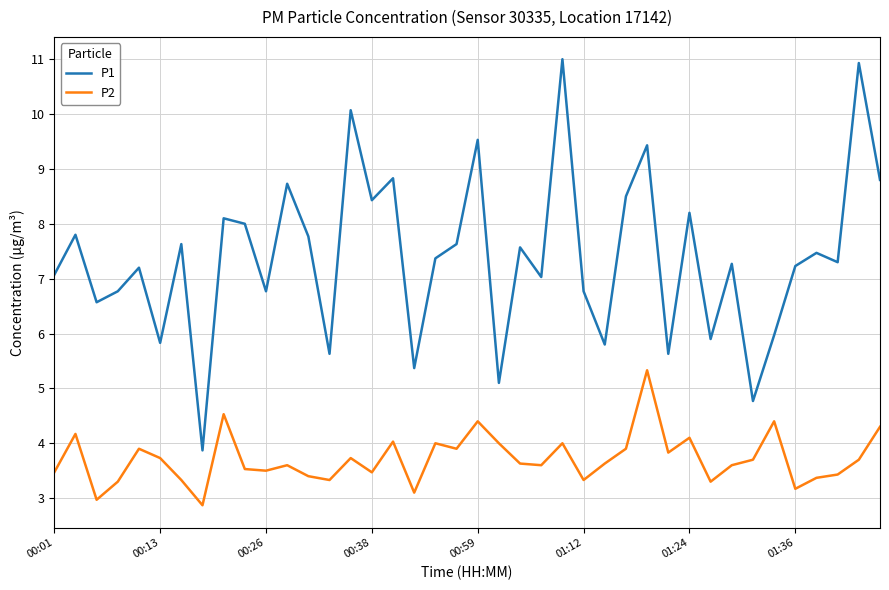

What is the difference between the maximum and minimum values in the P2 series?

2.5